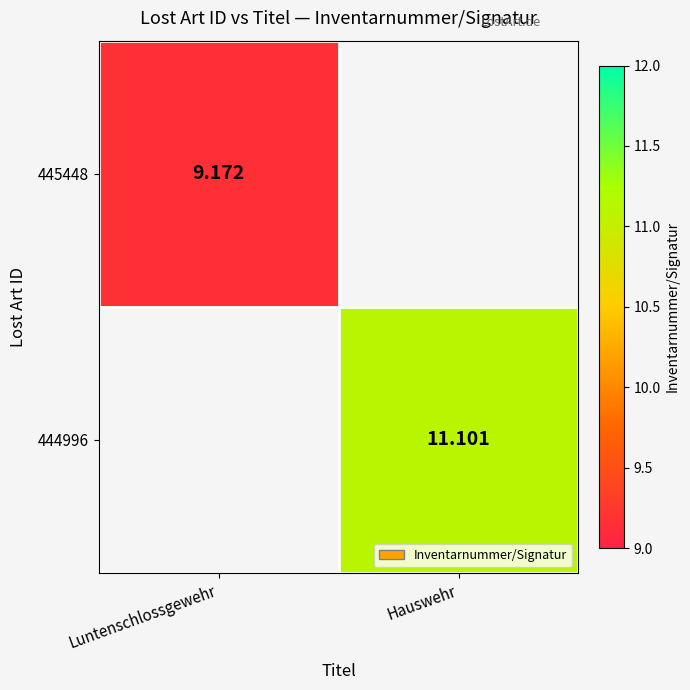

How many categories are shown in the chart?

2